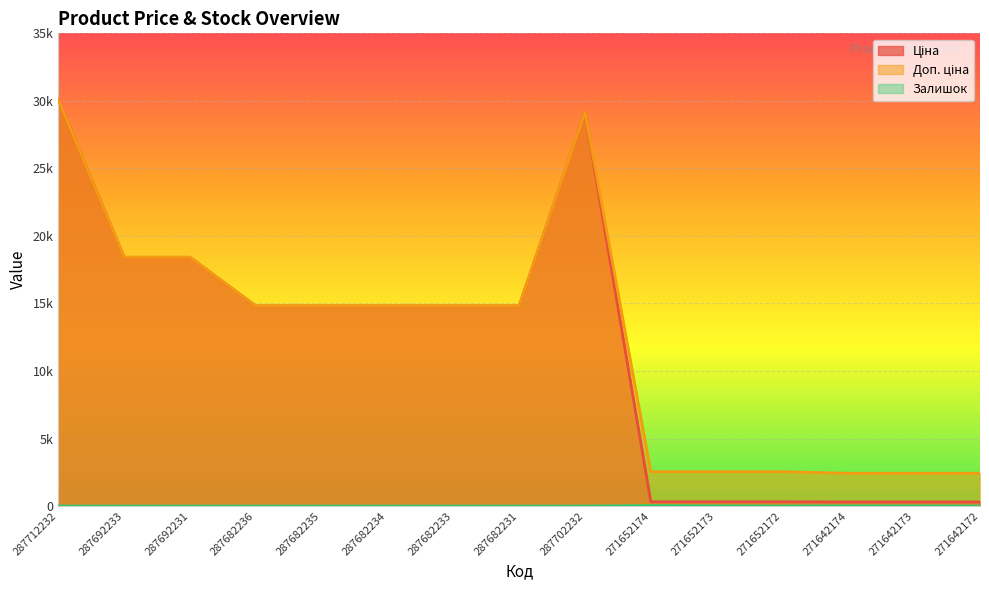

Read the Ціна value at 271642172.

304.1